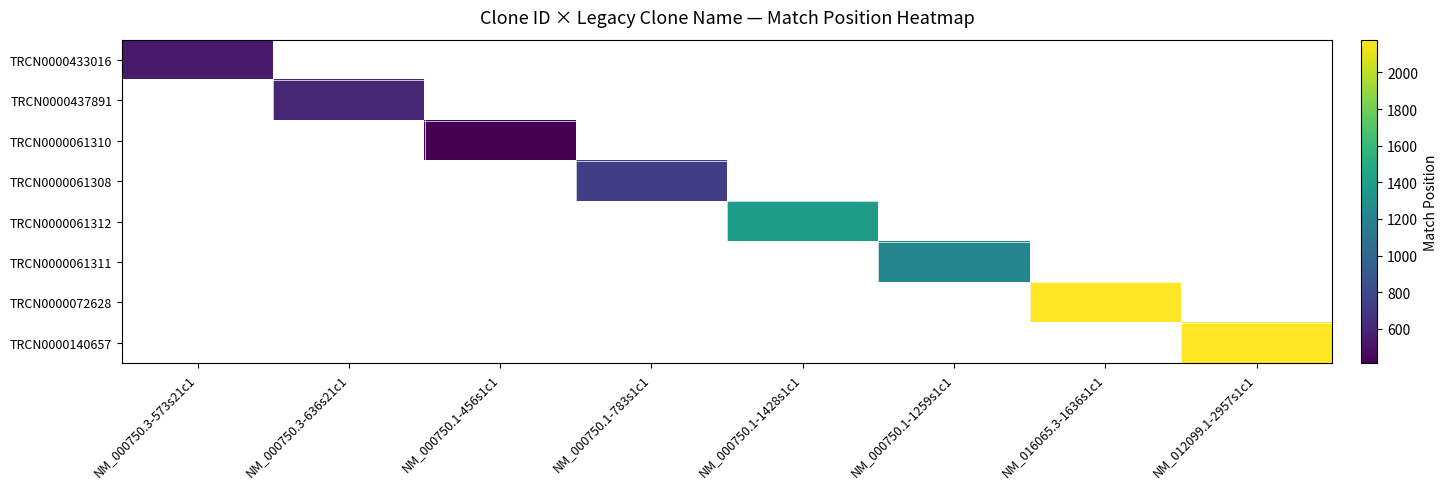

What is the smallest value displayed?

413.0